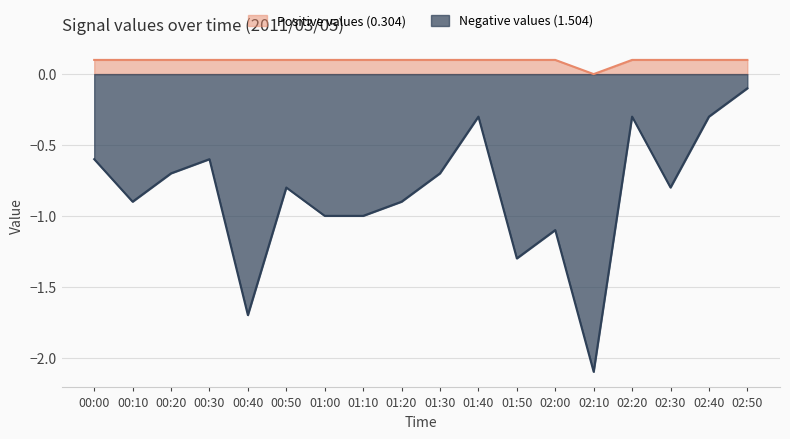

Rank the categories by Positive values (0.304) value from highest to lowest.

00:00, 00:10, 00:20, 00:30, 00:40, 00:50, 01:00, 01:10, 01:20, 01:30, 01:40, 01:50, 02:00, 02:20, 02:30, 02:40, 02:50, 02:10